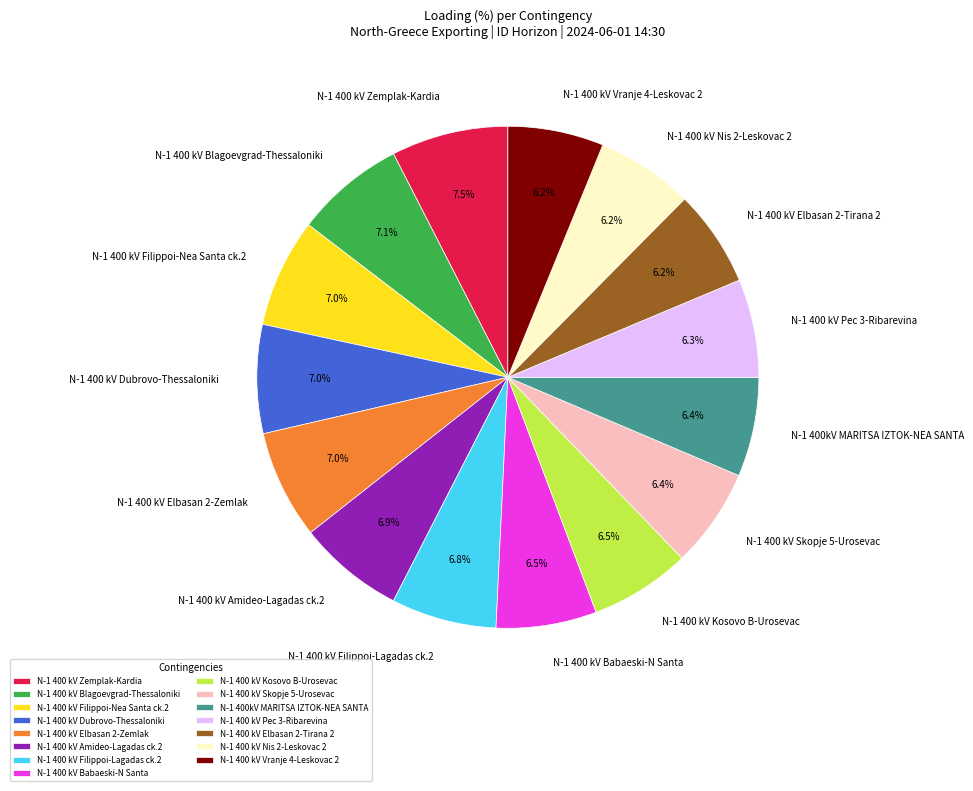

What portion of the pie excludes N-1 400 kV Kosovo B-Urosevac?

93.5%